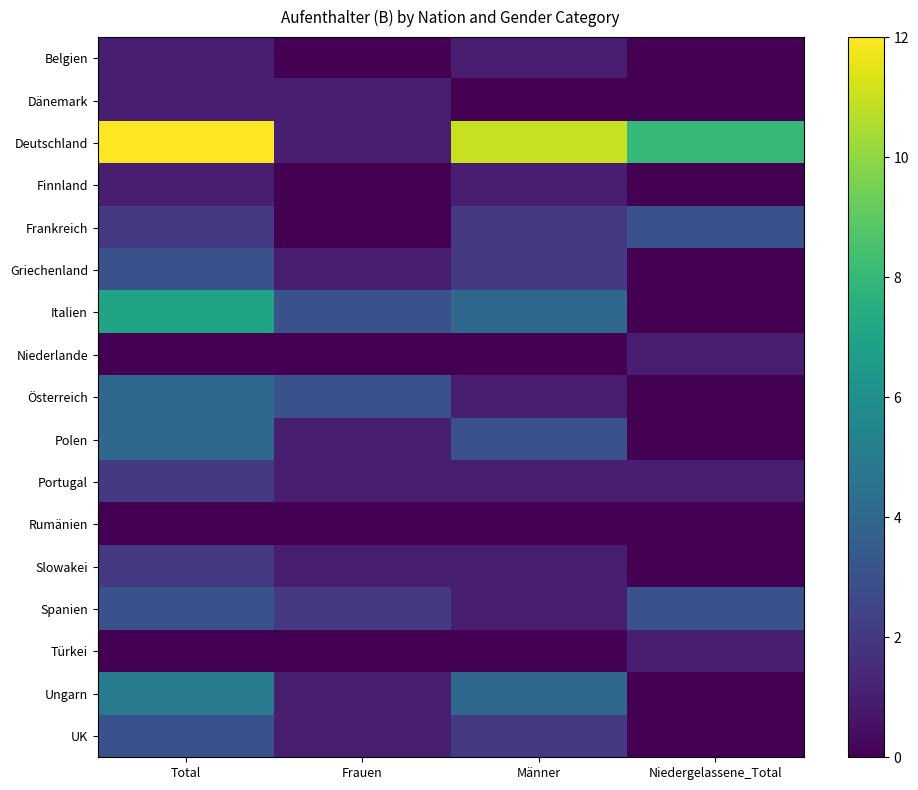

What is the greatest value displayed?

12